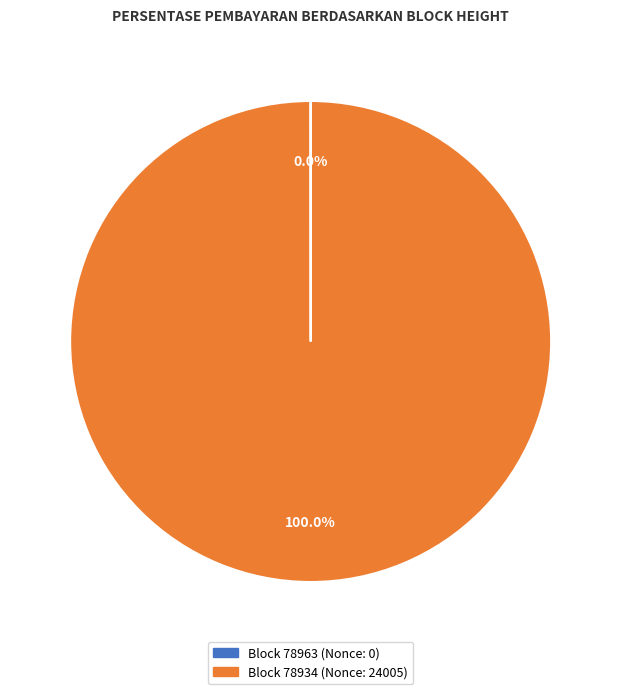

Is there a majority slice in this chart?

Yes